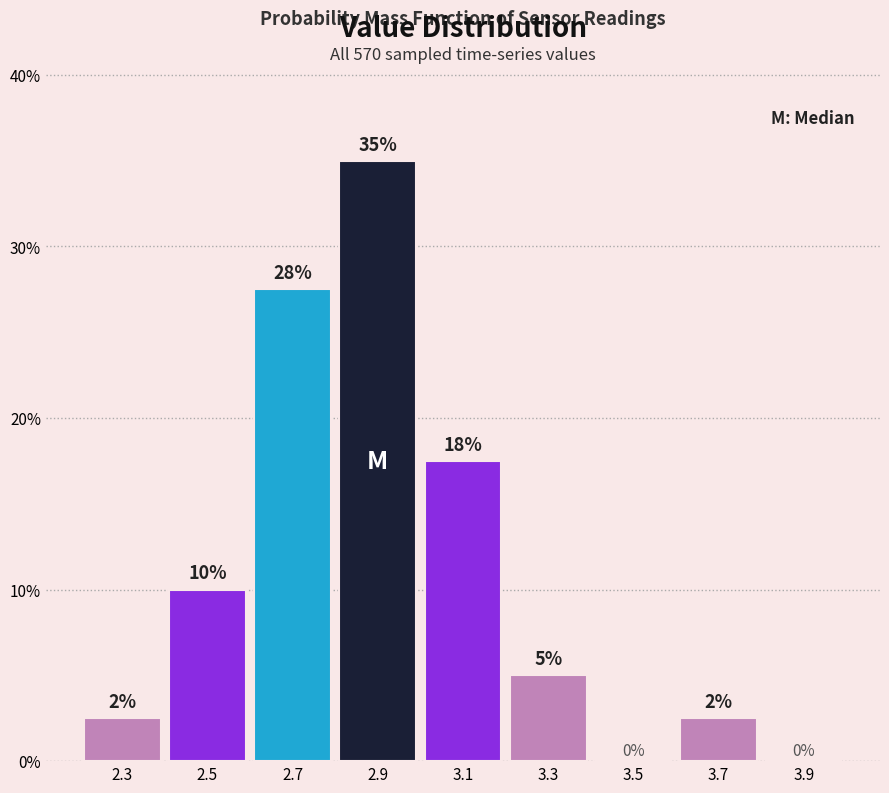

Which range on the x-axis has the tallest bar?

2.8 to 3.0